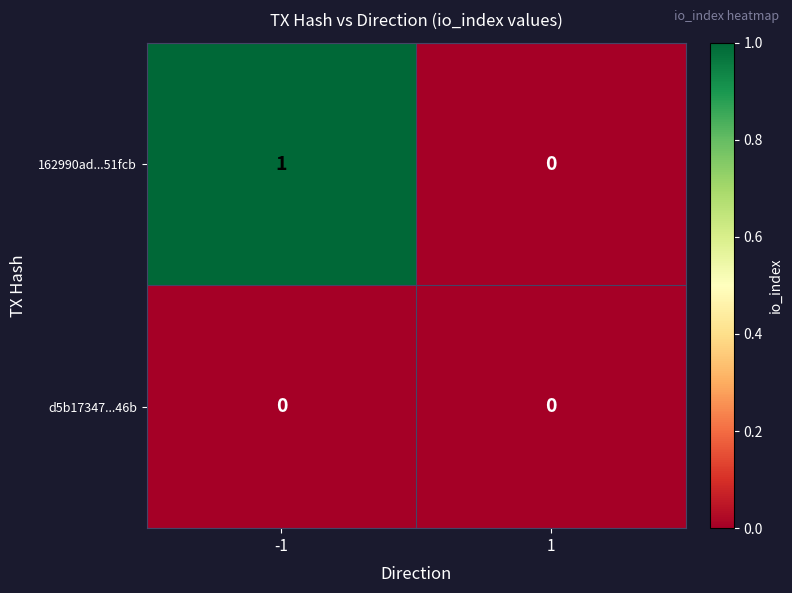

Reading right to left, list all the values displayed in this chart.

162990ad...51fcb: 1=0	-1=1
d5b17347...46b: 1=0	-1=0